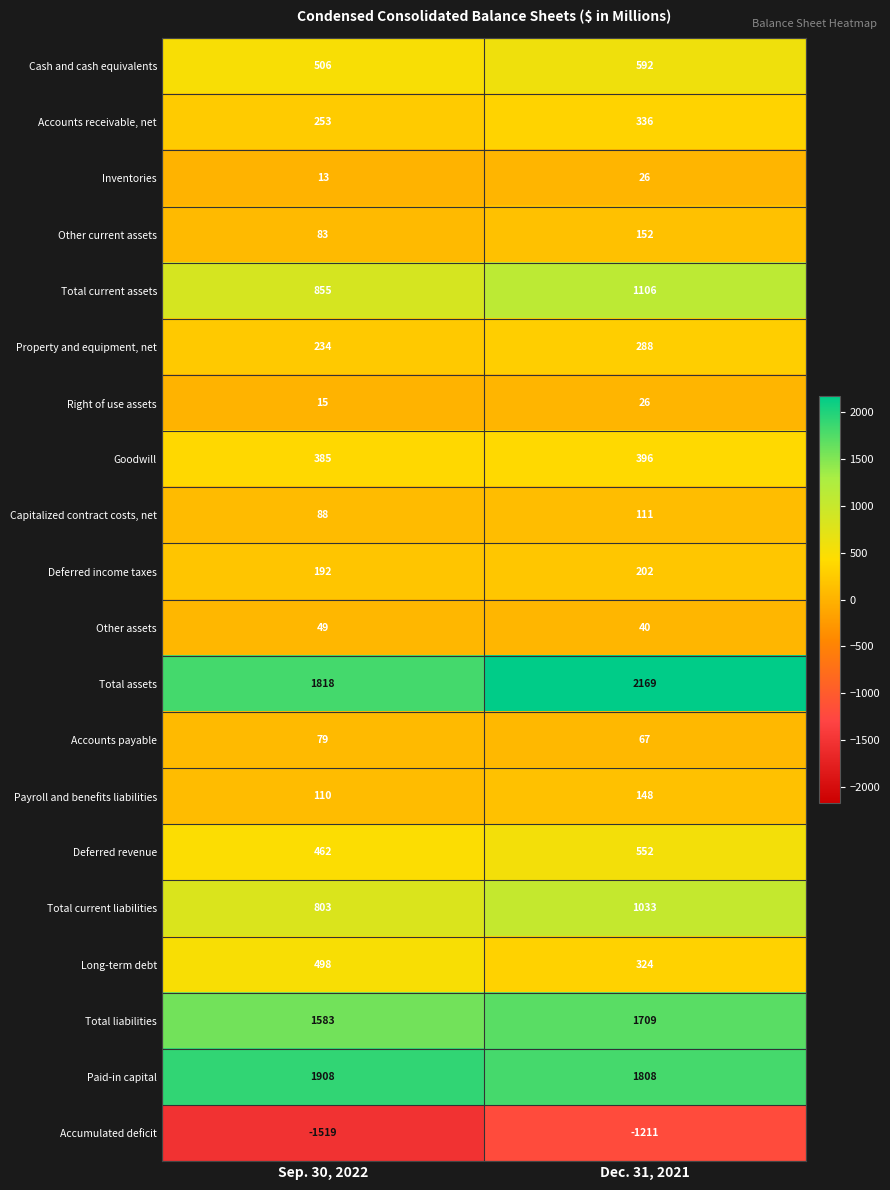

Which series has the largest total across all categories?

Total assets